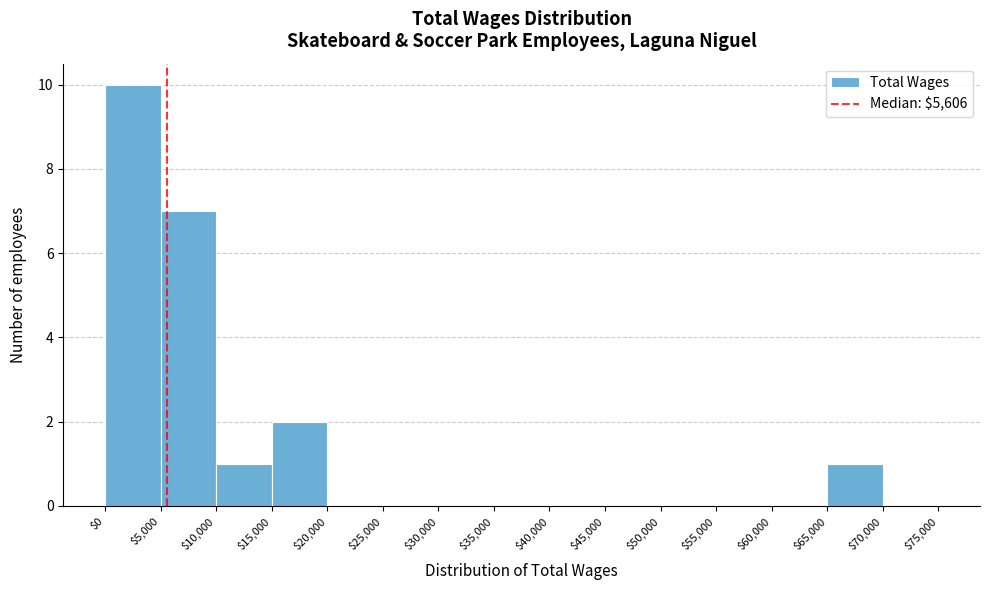

How tall is the bar that spans $10,000 to $15,000 on the x-axis? The values are not printed on the chart, so give them approximately, as read against the axis.

1